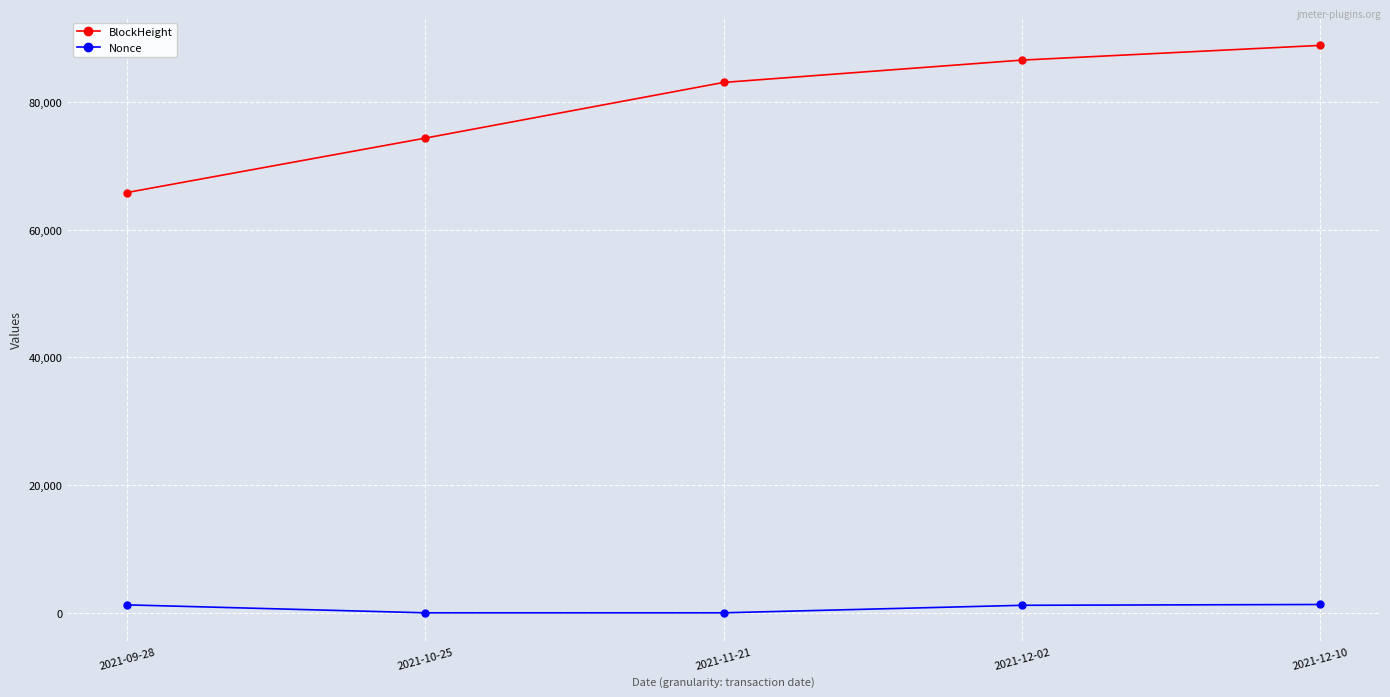

True or false: Nonce and BlockHeight intersect in this chart.

False